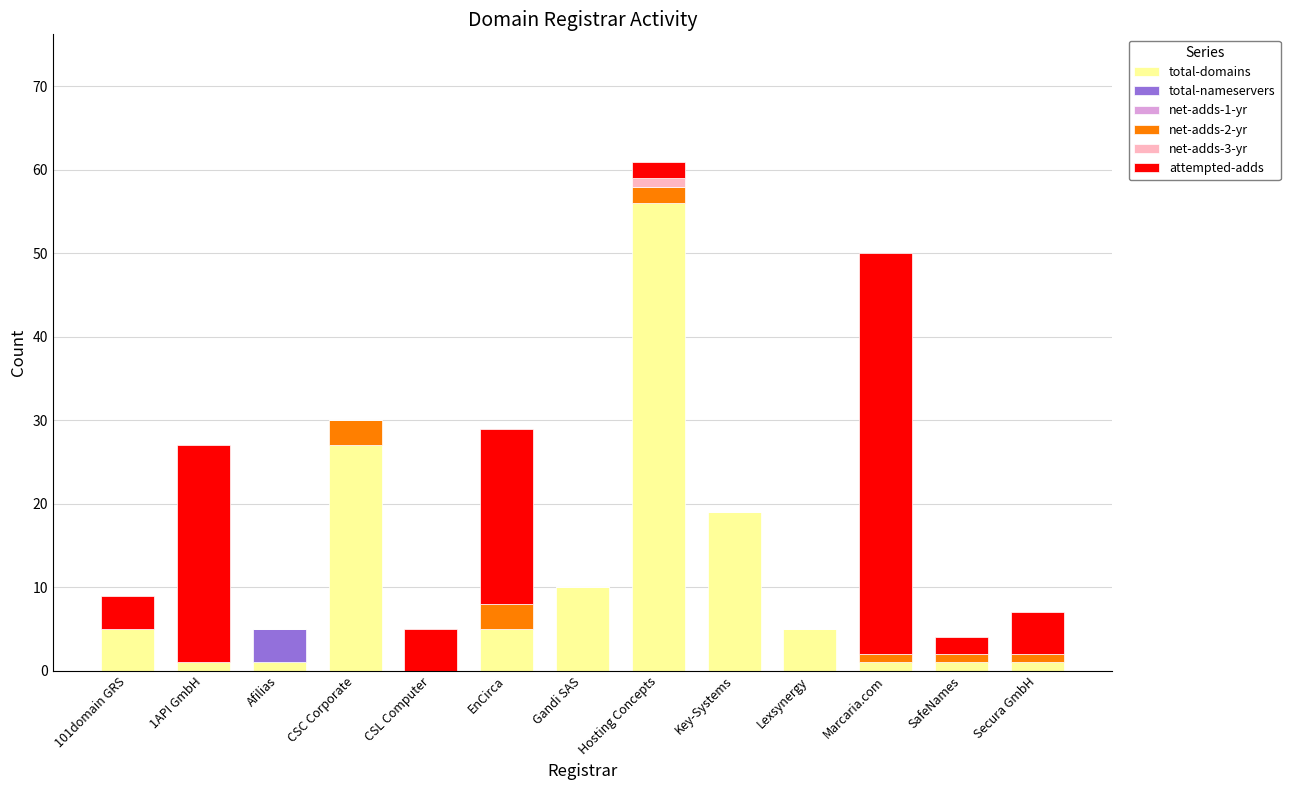

What is the total value across all series at CSC Corporate?

30